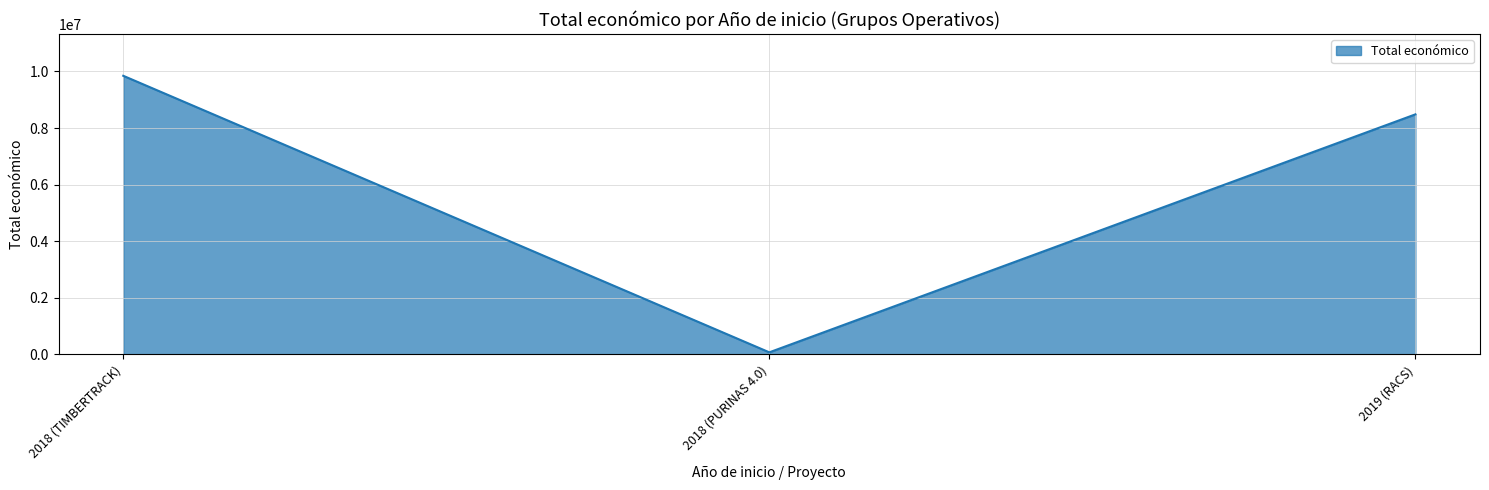

Rank the categories by value from highest to lowest.

2018 (TIMBERTRACK), 2019 (RACS), 2018 (PURINAS 4.0)